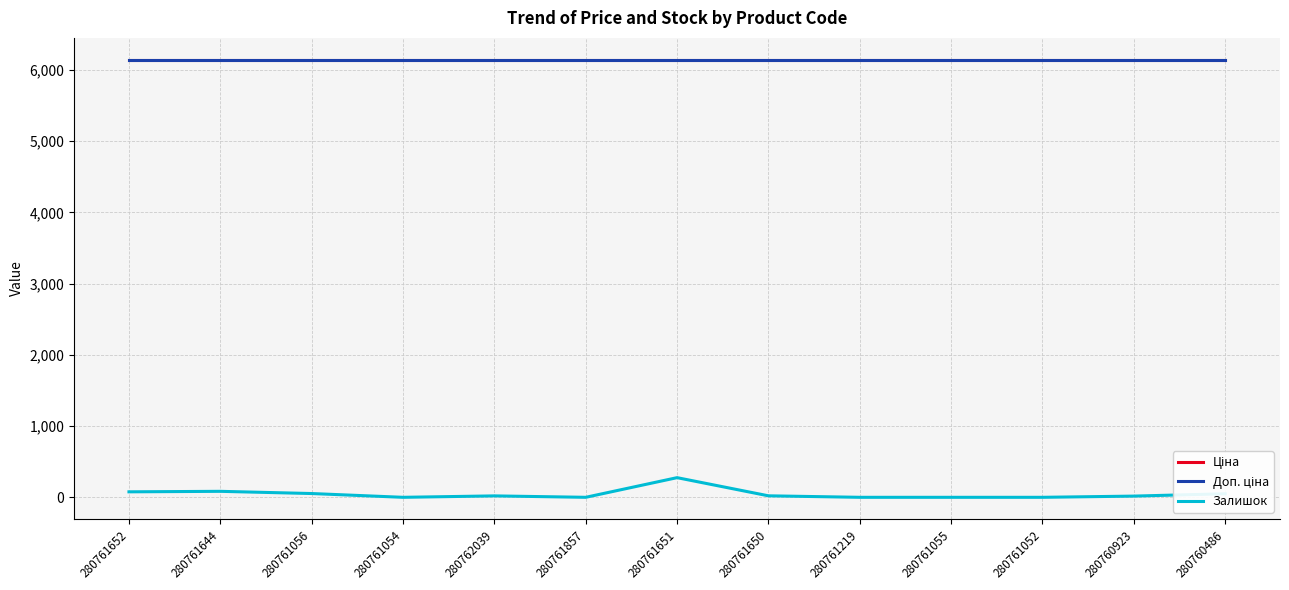

Reading left to right, what are all the values shown in this chart?

Ціна: 280761652=6143.2	280761644=6143.2	280761056=6143.2	280761054=6143.2	280762039=6143.2	280761857=6143.2	280761651=6143.2	280761650=6143.2	280761219=6143.2	280761055=6143.2	280761052=6143.2	280760923=6143.2	280760486=6143.2
Доп. ціна: 280761652=6143.2	280761644=6143.2	280761056=6143.2	280761054=6143.2	280762039=6143.2	280761857=6143.2	280761651=6143.2	280761650=6143.2	280761219=6143.2	280761055=6143.2	280761052=6143.2	280760923=6143.2	280760486=6143.2
Залишок: 280761652=77.0	280761644=84.0	280761056=53.0	280761054=0.0	280762039=20.0	280761857=0.0	280761651=276.0	280761650=21.0	280761219=0.0	280761055=0.0	280761052=0.0	280760923=17.0	280760486=50.0